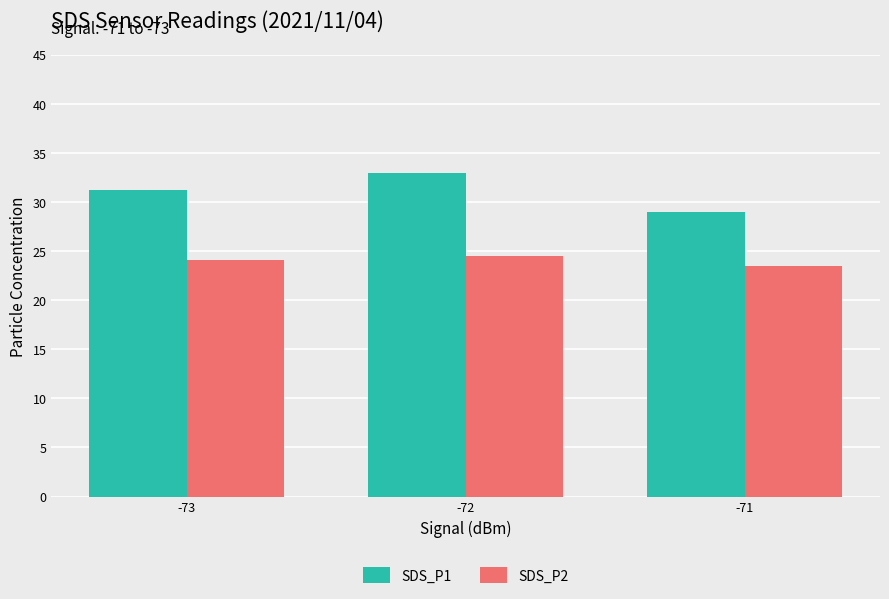

At which category is the sum across all series the highest?

-72